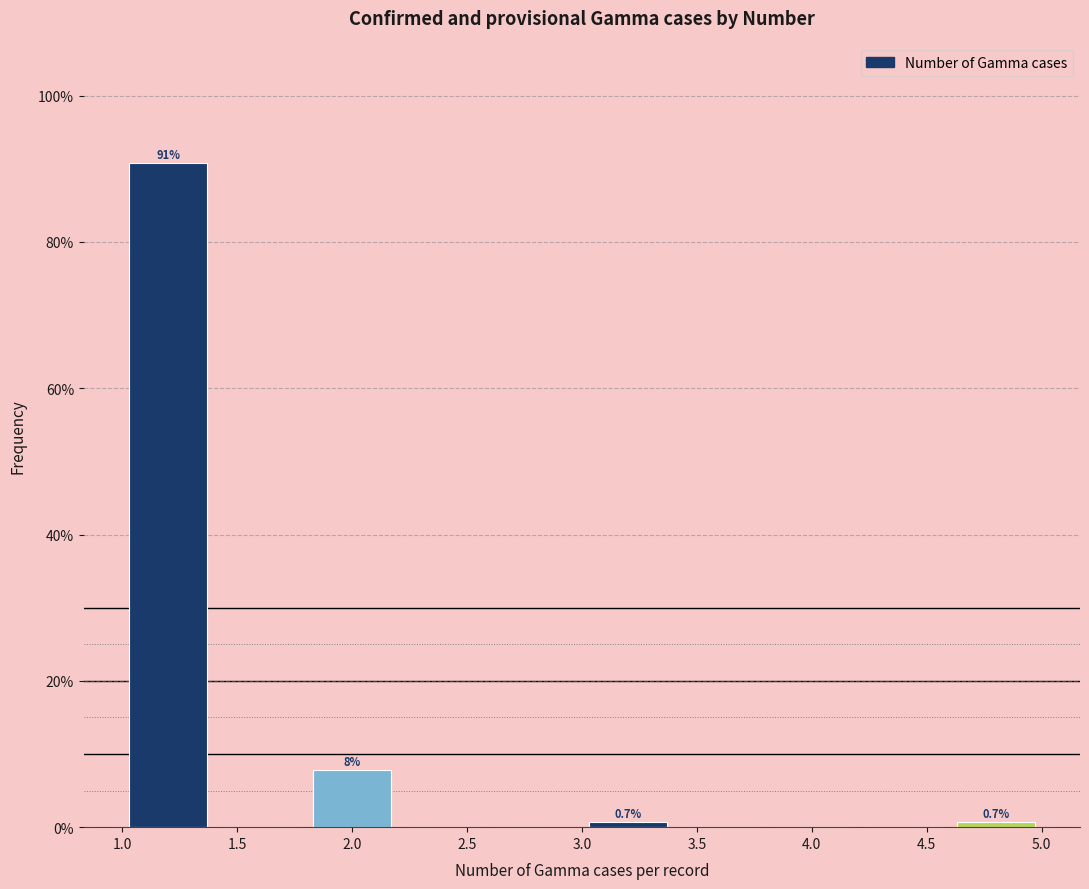

Over which range of the x-axis is the bar tallest?

1.0 to 1.4